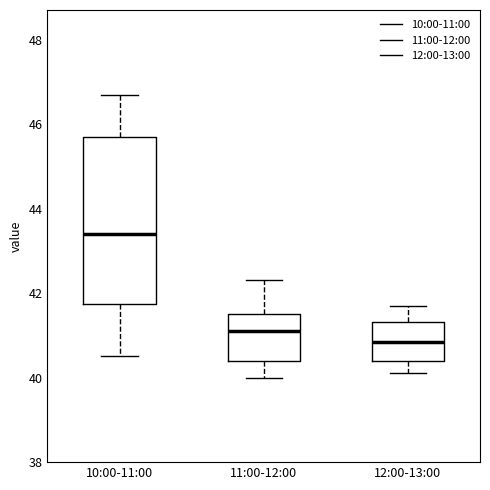

Which box has the highest median line?

10:00-11:00